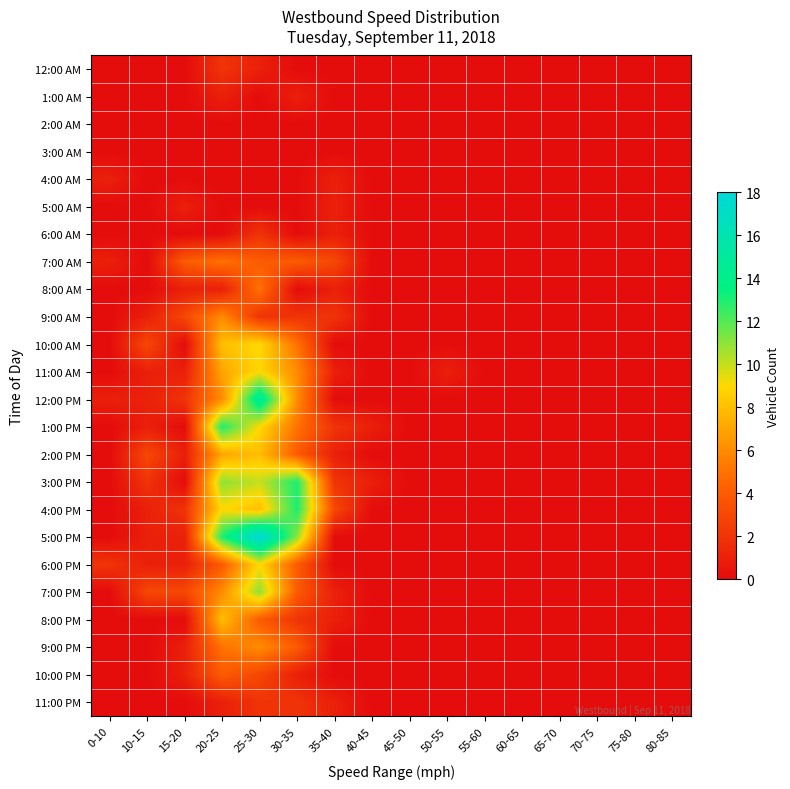

Reading right to left, extract all data points from this chart.

12:00 AM: 80-85=0	75-80=0	70-75=0	65-70=0	60-65=0	55-60=0	50-55=0	45-50=0	40-45=0	35-40=0	30-35=0	25-30=1	20-25=2	15-20=0	10-15=0	0-10=0
1:00 AM: 80-85=0	75-80=0	70-75=0	65-70=0	60-65=0	55-60=0	50-55=0	45-50=0	40-45=0	35-40=0	30-35=1	25-30=0	20-25=1	15-20=0	10-15=0	0-10=0
2:00 AM: 80-85=0	75-80=0	70-75=0	65-70=0	60-65=0	55-60=0	50-55=0	45-50=0	40-45=0	35-40=0	30-35=0	25-30=0	20-25=0	15-20=0	10-15=0	0-10=0
3:00 AM: 80-85=0	75-80=0	70-75=0	65-70=0	60-65=0	55-60=0	50-55=0	45-50=0	40-45=0	35-40=0	30-35=0	25-30=0	20-25=0	15-20=0	10-15=0	0-10=0
4:00 AM: 80-85=0	75-80=0	70-75=0	65-70=0	60-65=0	55-60=0	50-55=0	45-50=0	40-45=0	35-40=1	30-35=0	25-30=0	20-25=0	15-20=0	10-15=0	0-10=1
5:00 AM: 80-85=0	75-80=0	70-75=0	65-70=0	60-65=0	55-60=0	50-55=0	45-50=0	40-45=0	35-40=1	30-35=0	25-30=0	20-25=0	15-20=1	10-15=0	0-10=0
6:00 AM: 80-85=0	75-80=0	70-75=0	65-70=0	60-65=0	55-60=0	50-55=0	45-50=0	40-45=0	35-40=1	30-35=0	25-30=2	20-25=0	15-20=0	10-15=0	0-10=0
7:00 AM: 80-85=0	75-80=0	70-75=0	65-70=0	60-65=0	55-60=0	50-55=0	45-50=0	40-45=0	35-40=3	30-35=4	25-30=4	20-25=5	15-20=4	10-15=0	0-10=1
8:00 AM: 80-85=0	75-80=0	70-75=0	65-70=0	60-65=0	55-60=0	50-55=0	45-50=0	40-45=0	35-40=1	30-35=0	25-30=5	20-25=1	15-20=1	10-15=0	0-10=0
9:00 AM: 80-85=0	75-80=0	70-75=0	65-70=0	60-65=0	55-60=0	50-55=0	45-50=0	40-45=0	35-40=2	30-35=2	25-30=2	20-25=6	15-20=3	10-15=1	0-10=0
10:00 AM: 80-85=0	75-80=0	70-75=0	65-70=0	60-65=0	55-60=0	50-55=0	45-50=0	40-45=0	35-40=0	30-35=5	25-30=9	20-25=8	15-20=0	10-15=3	0-10=0
11:00 AM: 80-85=0	75-80=0	70-75=0	65-70=0	60-65=0	55-60=0	50-55=1	45-50=0	40-45=0	35-40=1	30-35=6	25-30=9	20-25=7	15-20=1	10-15=1	0-10=0
12:00 PM: 80-85=0	75-80=0	70-75=0	65-70=0	60-65=0	55-60=0	50-55=0	45-50=0	40-45=0	35-40=0	30-35=6	25-30=15	20-25=6	15-20=2	10-15=1	0-10=1
1:00 PM: 80-85=0	75-80=0	70-75=0	65-70=0	60-65=0	55-60=0	50-55=0	45-50=0	40-45=1	35-40=2	30-35=5	25-30=9	20-25=13	15-20=0	10-15=1	0-10=0
2:00 PM: 80-85=0	75-80=0	70-75=0	65-70=0	60-65=0	55-60=0	50-55=0	45-50=0	40-45=0	35-40=1	30-35=4	25-30=8	20-25=7	15-20=1	10-15=3	0-10=0
3:00 PM: 80-85=0	75-80=0	70-75=0	65-70=0	60-65=0	55-60=0	50-55=0	45-50=0	40-45=1	35-40=2	30-35=13	25-30=10	20-25=11	15-20=0	10-15=2	0-10=0
4:00 PM: 80-85=0	75-80=0	70-75=0	65-70=0	60-65=0	55-60=0	50-55=0	45-50=0	40-45=0	35-40=3	30-35=13	25-30=8	20-25=9	15-20=2	10-15=1	0-10=0
5:00 PM: 80-85=0	75-80=0	70-75=0	65-70=0	60-65=0	55-60=0	50-55=0	45-50=0	40-45=0	35-40=0	30-35=11	25-30=18	20-25=13	15-20=1	10-15=1	0-10=0
6:00 PM: 80-85=0	75-80=0	70-75=0	65-70=0	60-65=0	55-60=0	50-55=0	45-50=0	40-45=0	35-40=0	30-35=4	25-30=9	20-25=4	15-20=1	10-15=1	0-10=2
7:00 PM: 80-85=0	75-80=0	70-75=0	65-70=0	60-65=0	55-60=0	50-55=0	45-50=0	40-45=0	35-40=1	30-35=4	25-30=11	20-25=6	15-20=3	10-15=3	0-10=0
8:00 PM: 80-85=0	75-80=0	70-75=0	65-70=0	60-65=0	55-60=0	50-55=0	45-50=0	40-45=0	35-40=1	30-35=2	25-30=4	20-25=8	15-20=0	10-15=0	0-10=0
9:00 PM: 80-85=0	75-80=0	70-75=0	65-70=0	60-65=0	55-60=0	50-55=0	45-50=0	40-45=0	35-40=0	30-35=4	25-30=6	20-25=5	15-20=1	10-15=0	0-10=0
10:00 PM: 80-85=0	75-80=0	70-75=0	65-70=0	60-65=0	55-60=0	50-55=0	45-50=0	40-45=0	35-40=0	30-35=1	25-30=3	20-25=4	15-20=1	10-15=0	0-10=0
11:00 PM: 80-85=0	75-80=0	70-75=0	65-70=0	60-65=0	55-60=0	50-55=0	45-50=0	40-45=0	35-40=1	30-35=2	25-30=2	20-25=1	15-20=0	10-15=0	0-10=0